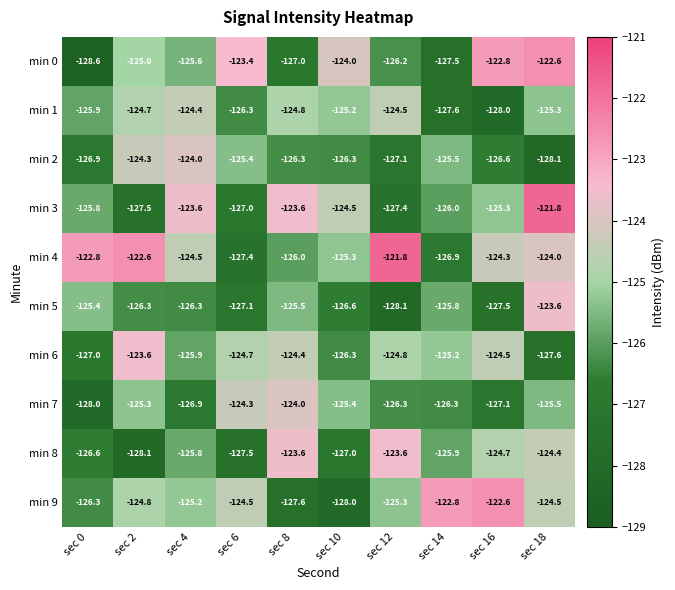

The value of min 2 at sec 14 is -125.5. True or false?

True